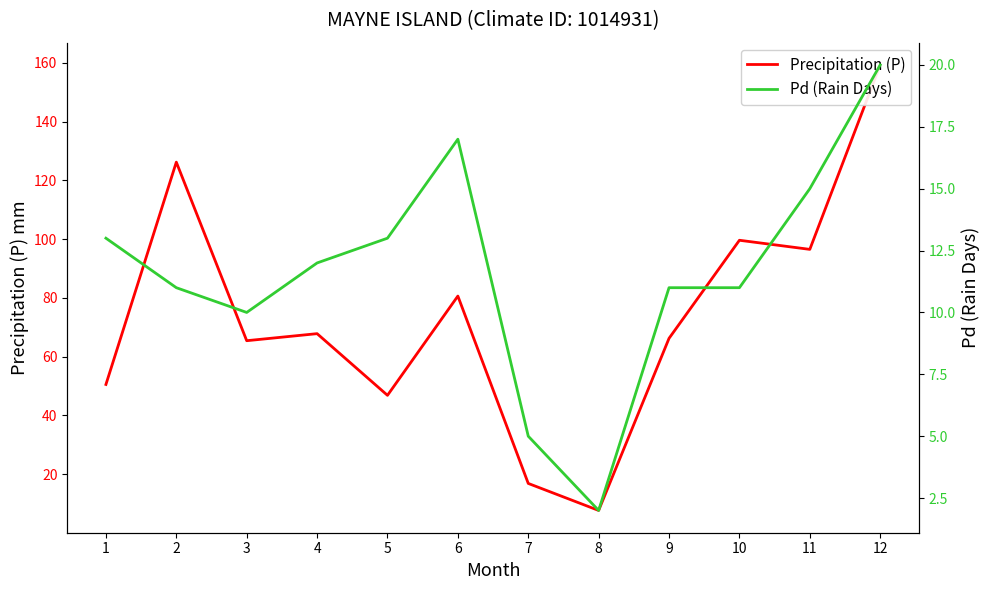

Reading left to right, list all the values displayed in this chart.

Precipitation (P): 1=50.5	2=126.2	3=65.4	4=67.8	5=46.8	6=80.6	7=16.8	8=7.6	9=66.2	10=99.6	11=96.5	12=159.3
Pd (Rain Days): 1=13.0	2=11.0	3=10.0	4=12.0	5=13.0	6=17.0	7=5.0	8=2.0	9=11.0	10=11.0	11=15.0	12=20.0